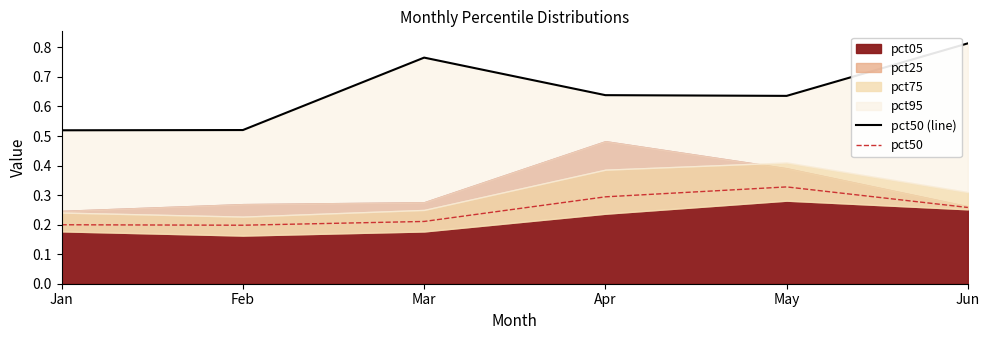

What is the lowest value of the pct50 series?

0.2